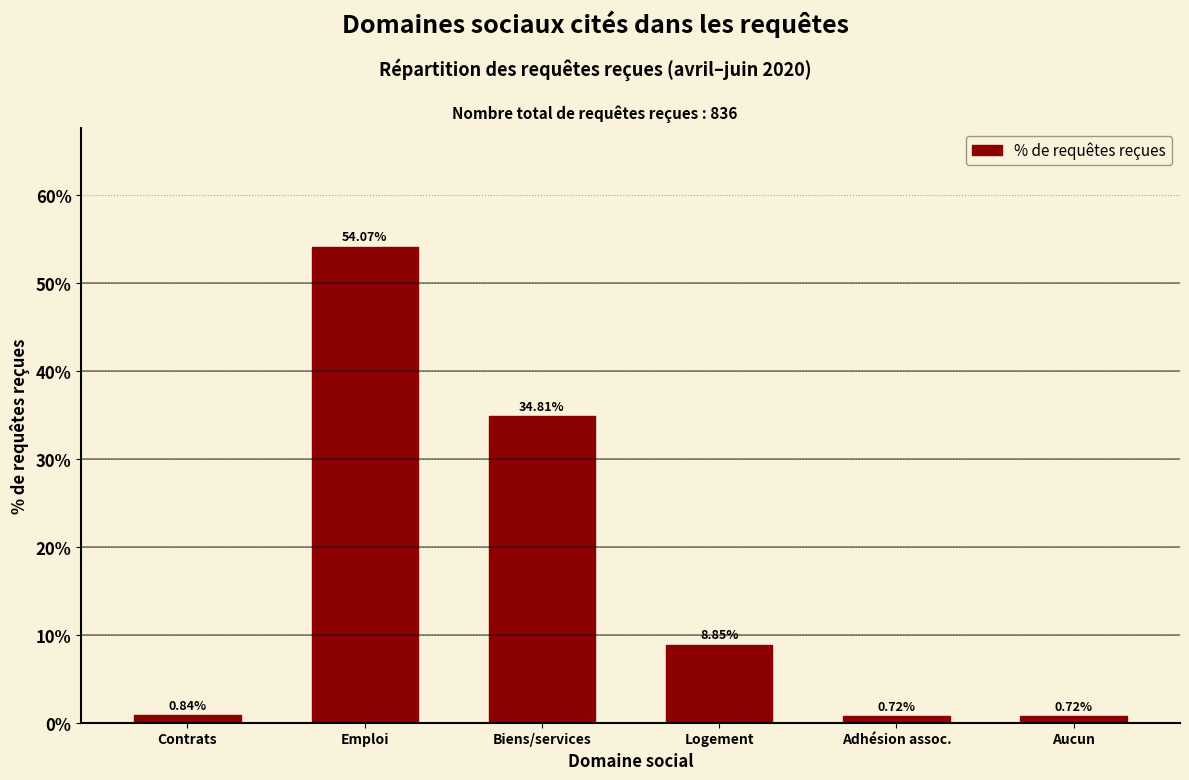

At which label is the value closest to 27?

Biens/services